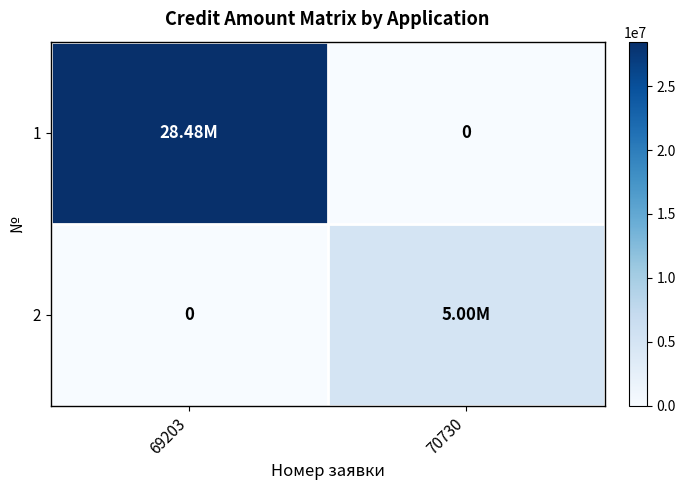

The 2 series shows 2322283 at 70730. True or false?

False